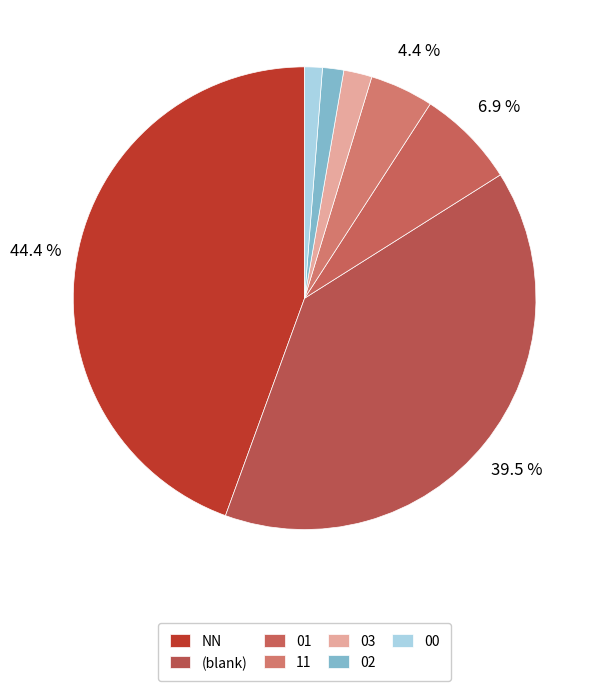

What is the largest slice in the pie chart?

NN